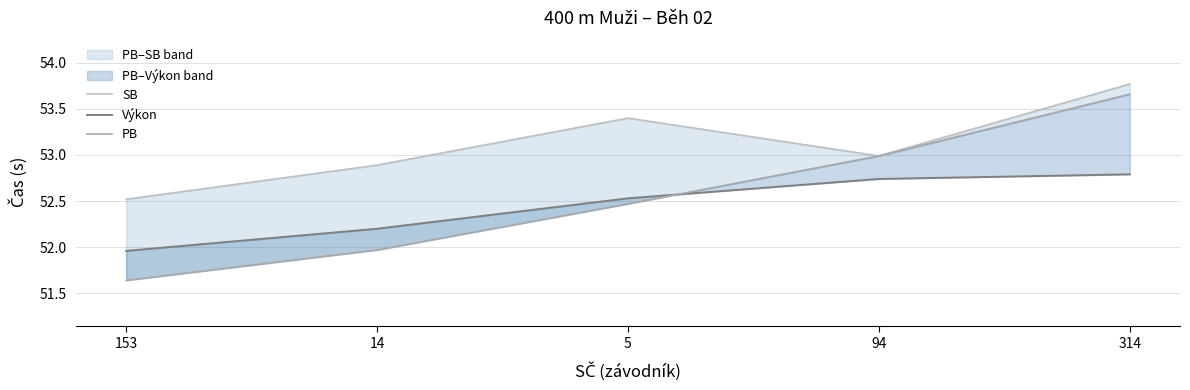

What is the total value across all series at 314?

160.2